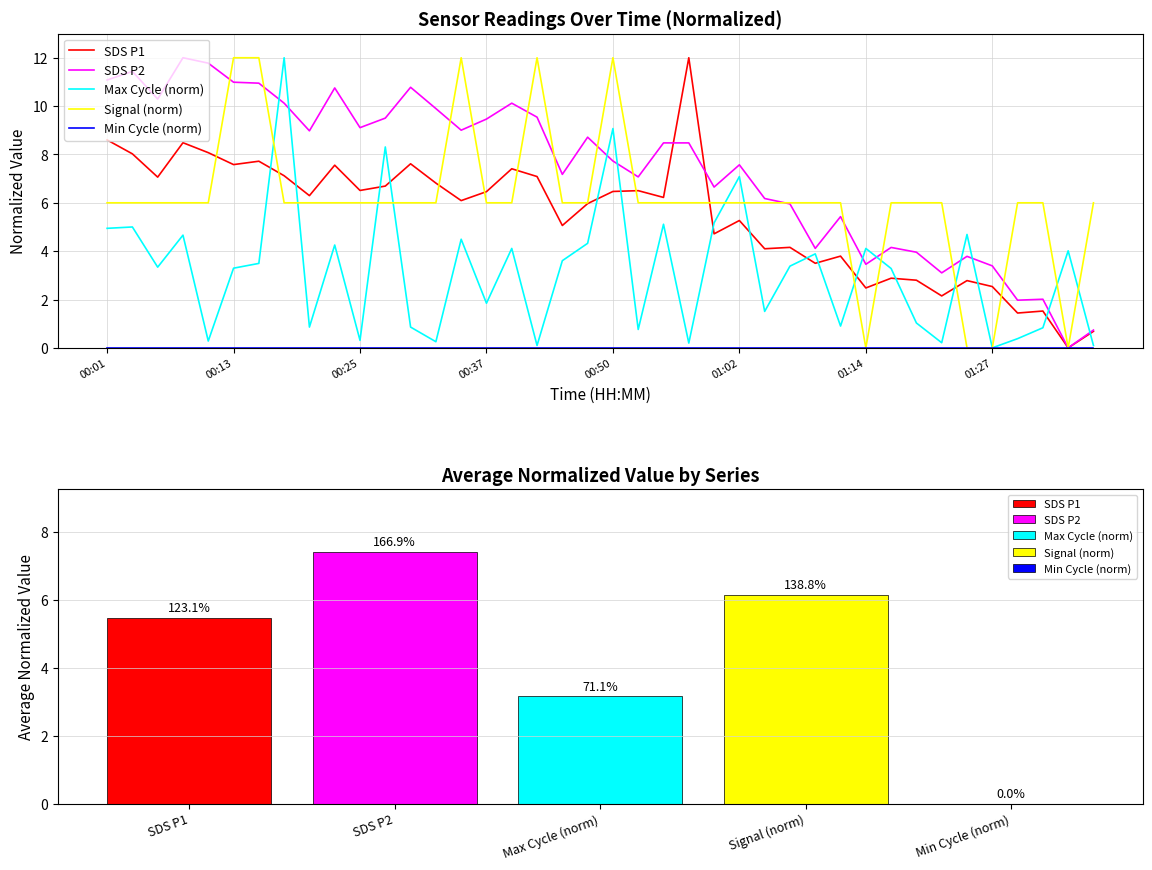

Which series has the largest total across all categories?

SDS P2